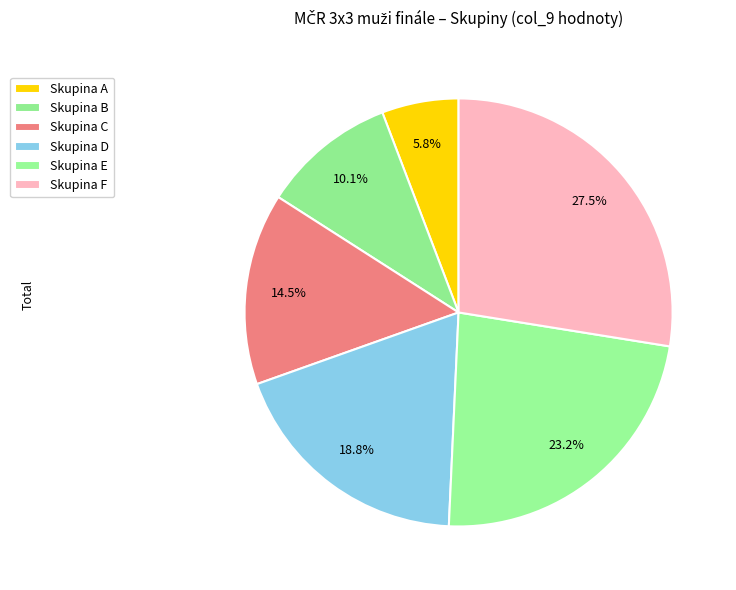

What is the largest slice in the pie chart?

Skupina F